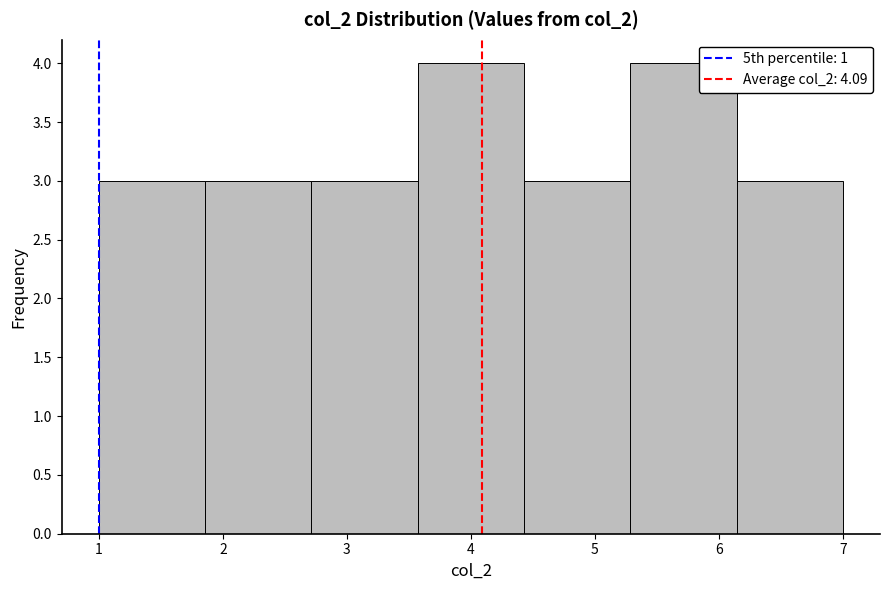

Reading left to right, list every bar in this chart as the range it spans on the x-axis followed by its height. Neither the bar edges nor the heights are printed on the chart, so give them approximately, as read against the axes.

1.0 to 1.9: 3
1.9 to 2.7: 3
2.7 to 3.6: 3
3.6 to 4.4: 4
4.4 to 5.3: 3
5.3 to 6.1: 4
6.1 to 7.0: 3